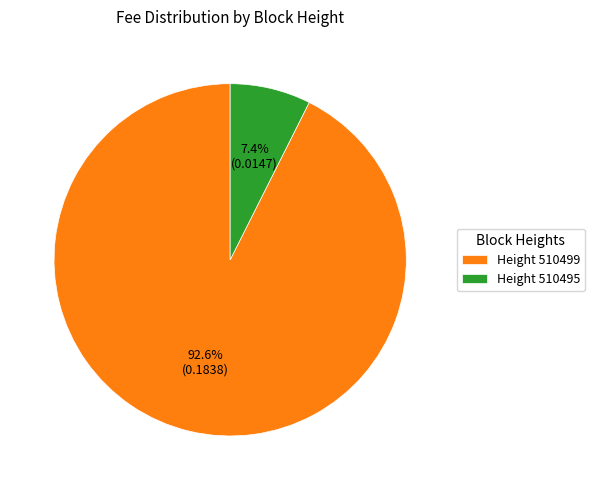

To the nearest percent, what is the difference between the largest and smallest slice percentages?

85%